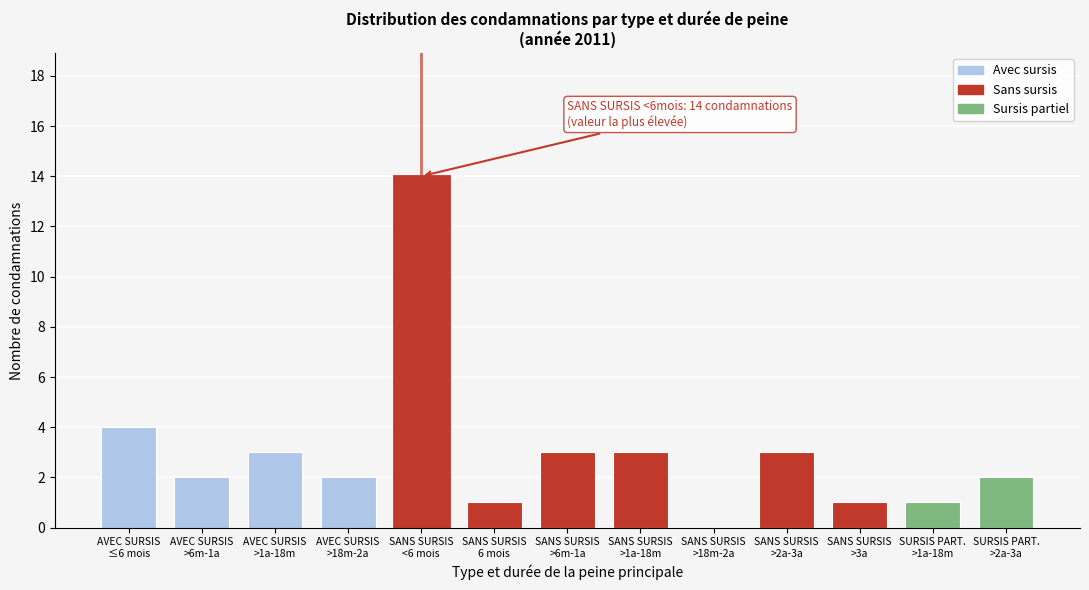

What is the sum of all values?

39